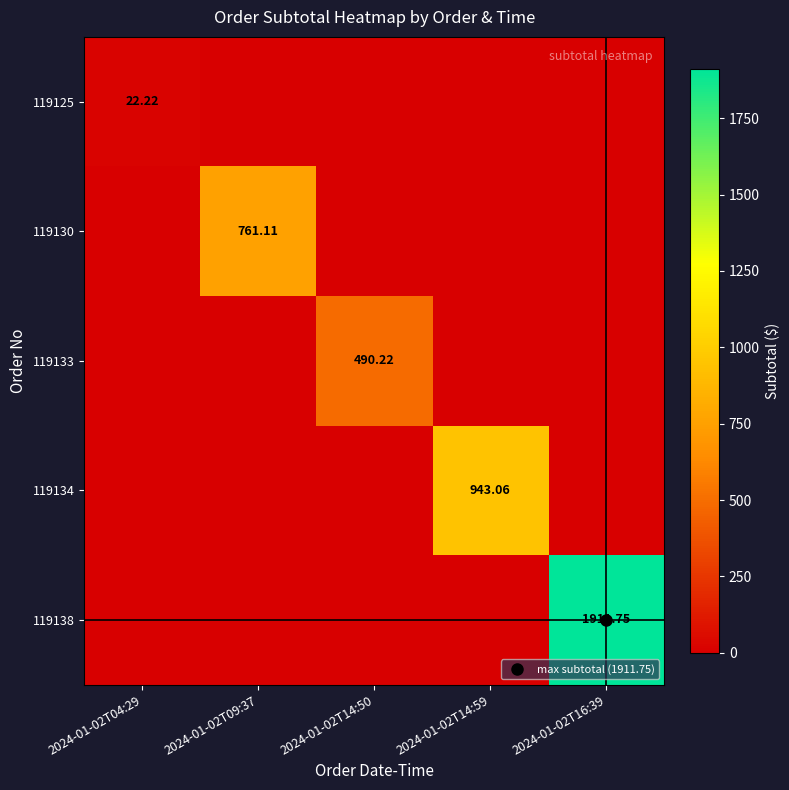

Which category has the lowest value across all series?

2024-01-02T09:37